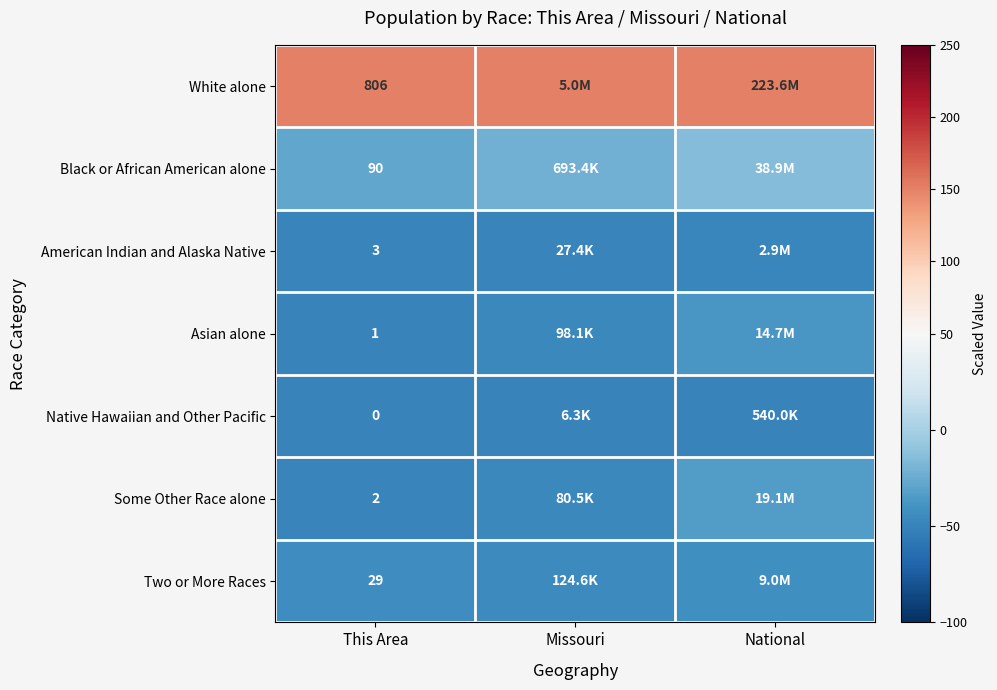

Is the value of White alone at This Area greater than the value of Asian alone at This Area?

Yes